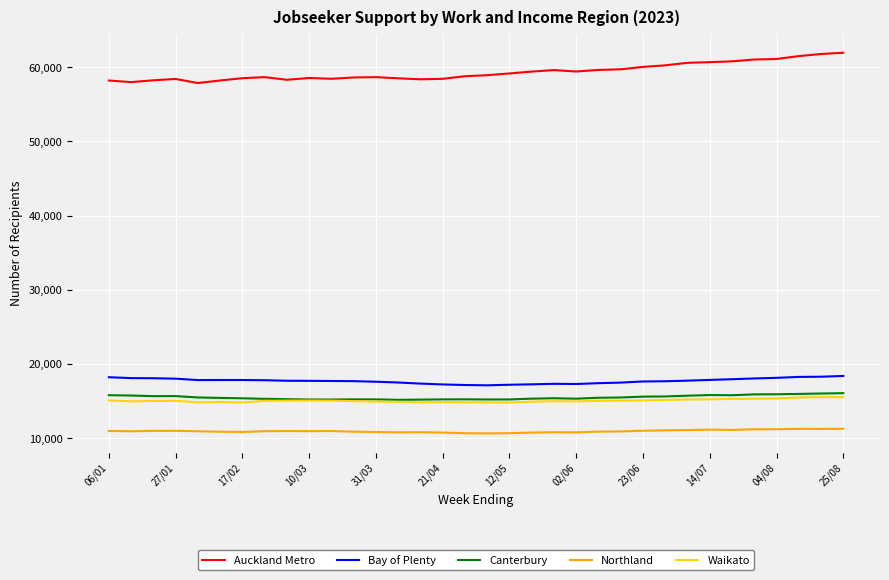

True or false: Northland and Bay of Plenty cross at least once.

False